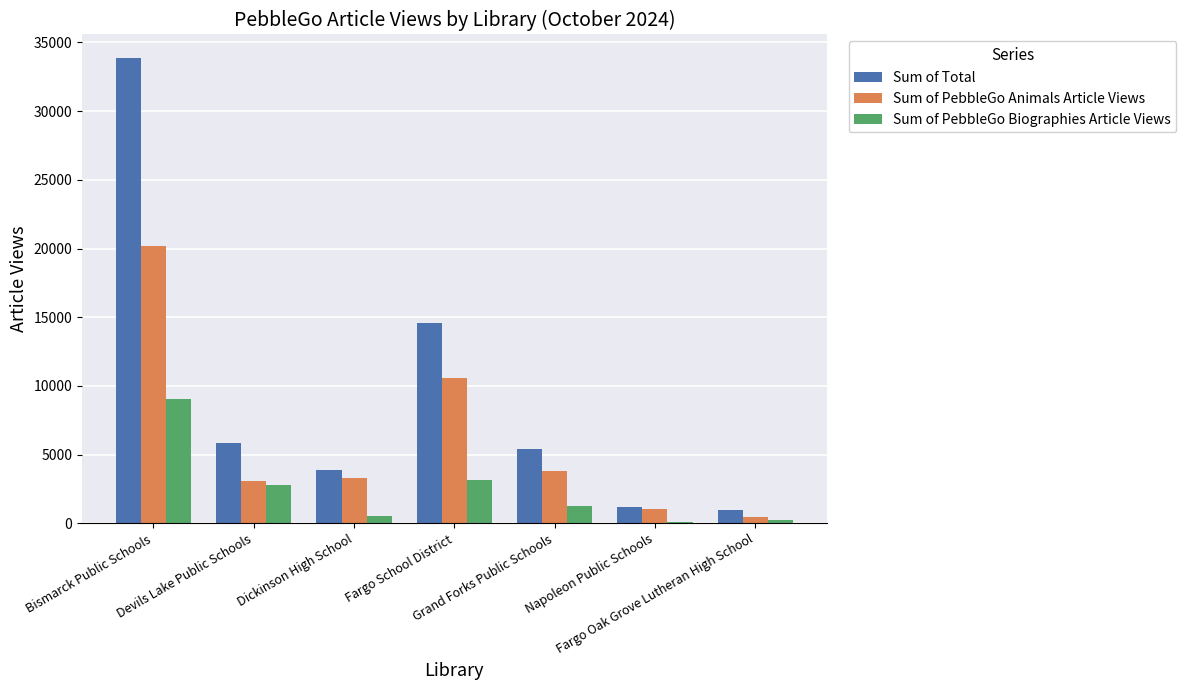

Which series has the widest spread of values?

Sum of Total